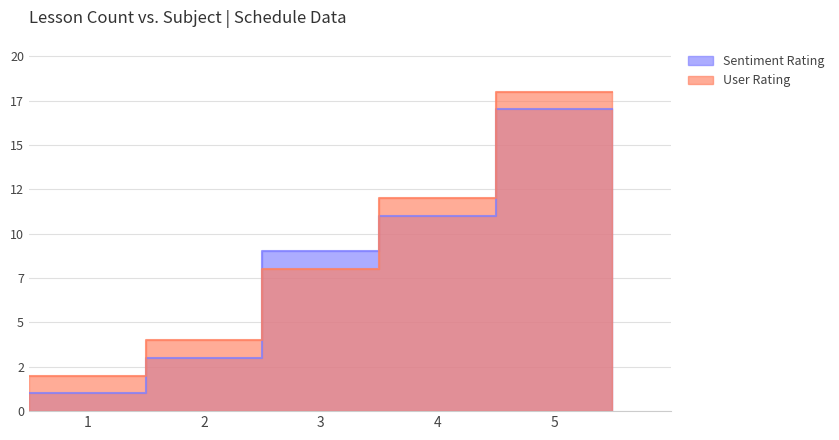

Reading left to right, extract all data points from this chart.

Sentiment Rating: 1=1	2=3	3=9	4=11	5=17
User Rating: 1=2	2=4	3=8	4=12	5=18